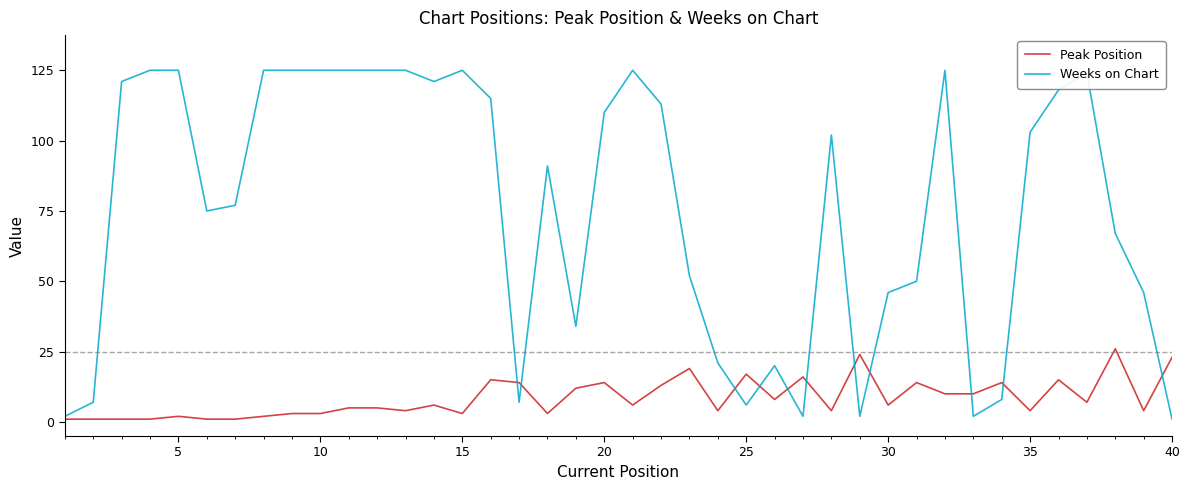

What is the smallest value displayed?

1